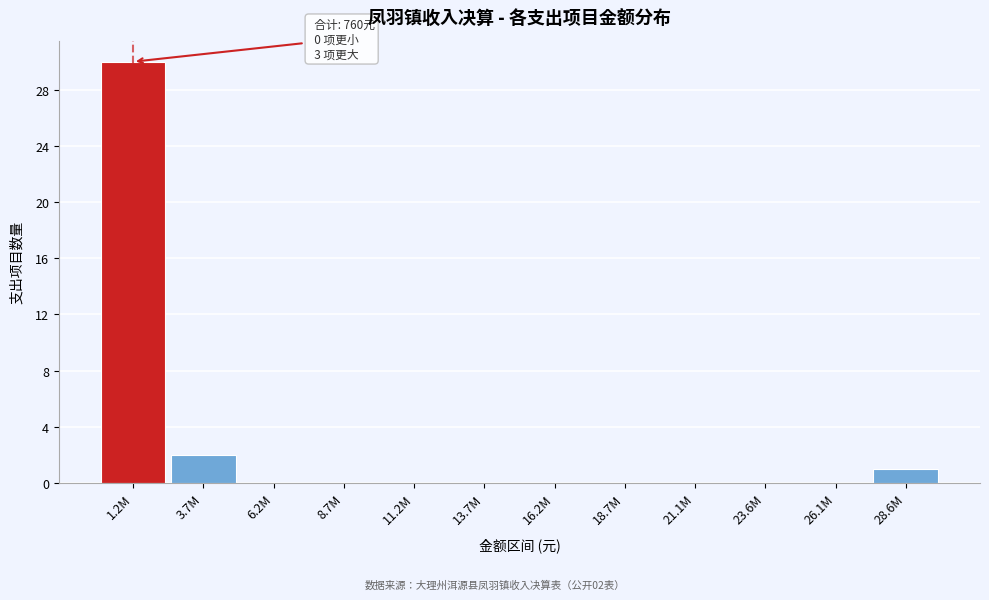

Reading left to right, list all the values displayed in this chart.

1.2M=30	3.7M=2	6.2M=0	8.7M=0	11.2M=0	13.7M=0	16.2M=0	18.7M=0	21.1M=0	23.6M=0	26.1M=0	28.6M=1